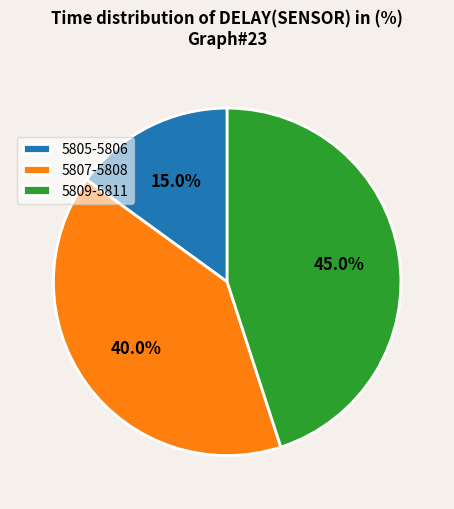

Is there any slice that represents more than half of the pie?

No